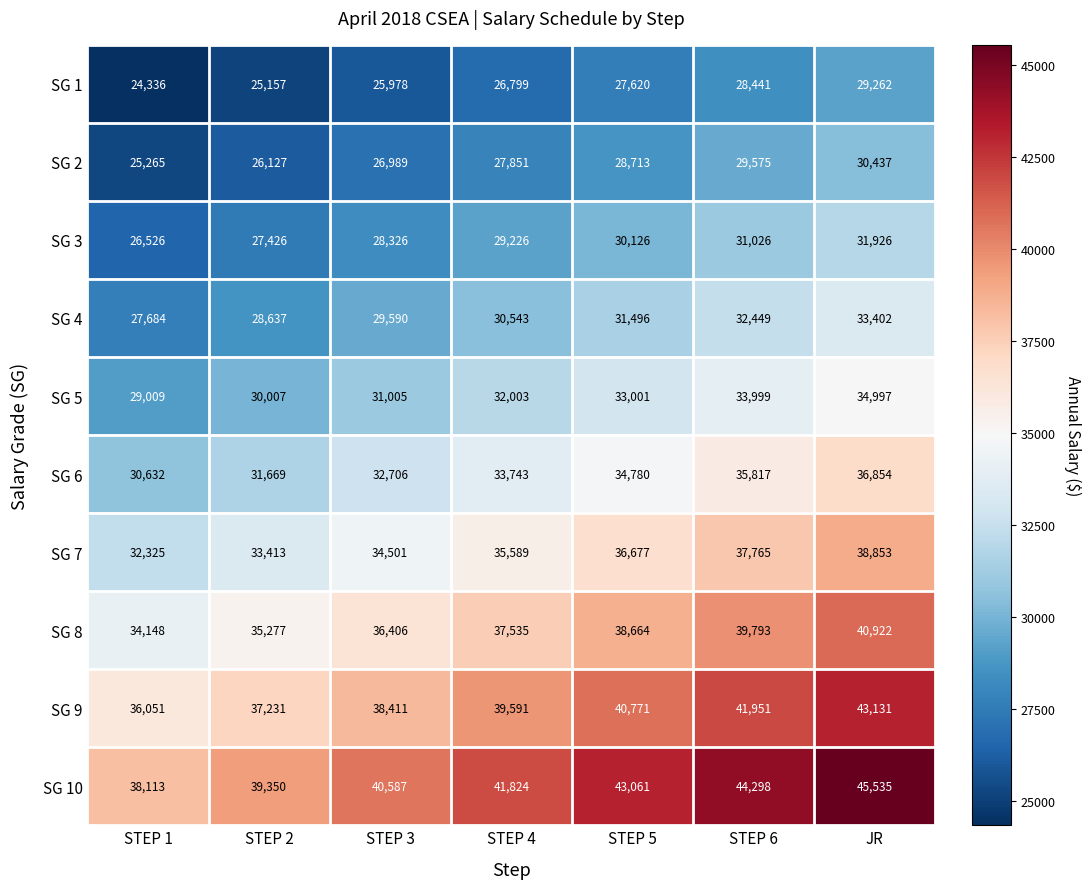

Where is SG 5 nearest to the value 32003?

STEP 4